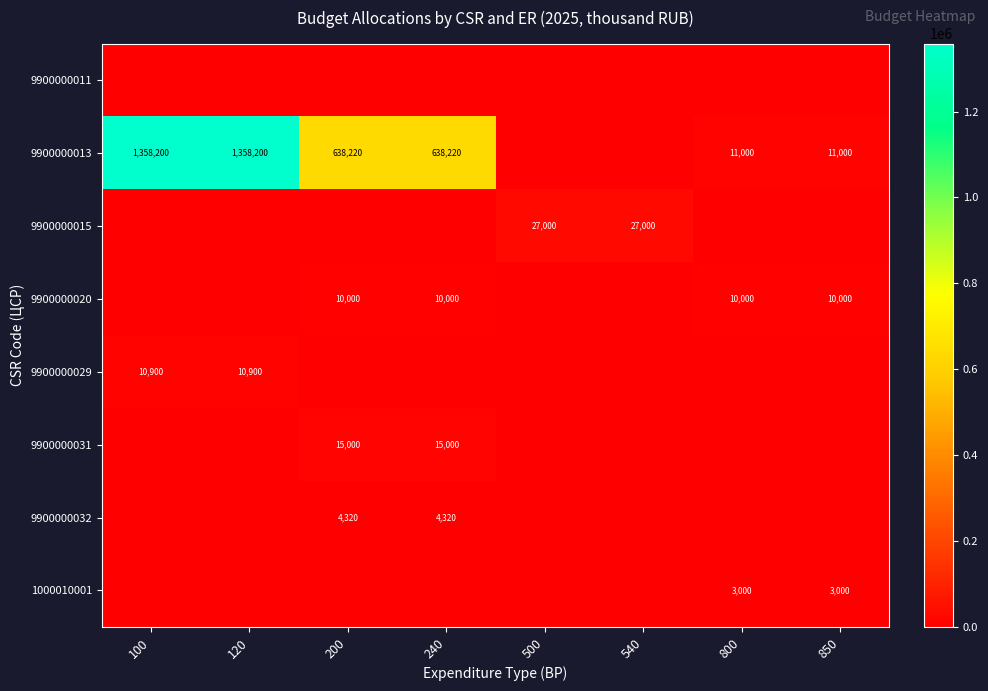

What is the sum of the 9900000013 values at 120 and 850?

1369200